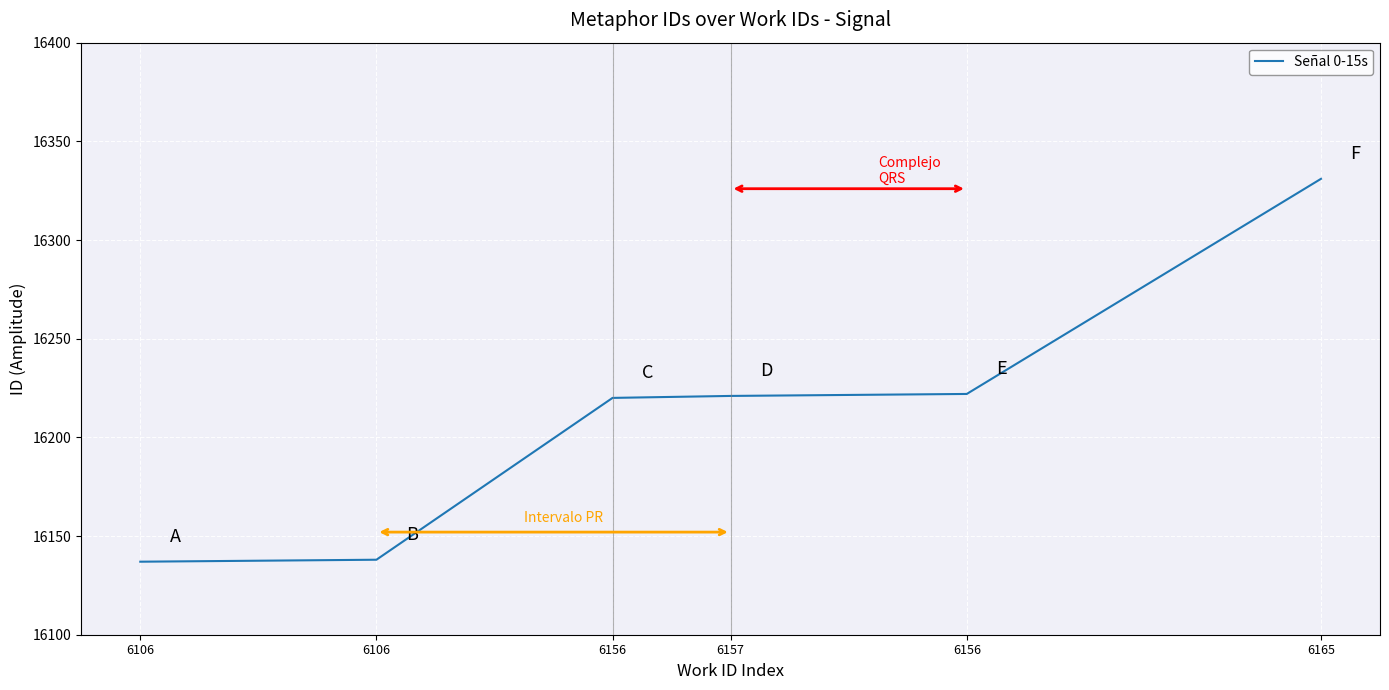

True or false: the data shows 16220 at 6156.

True